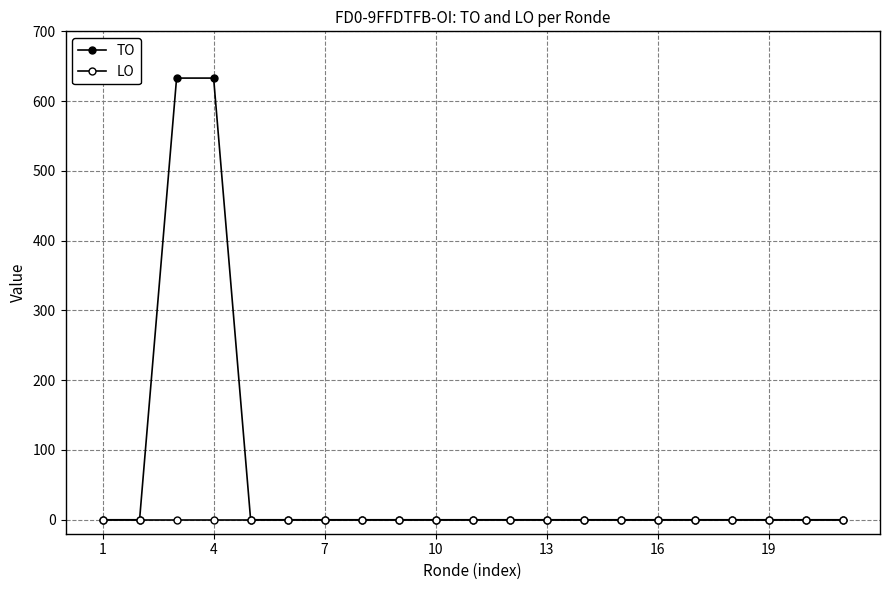

Which series has the largest total across all categories?

TO